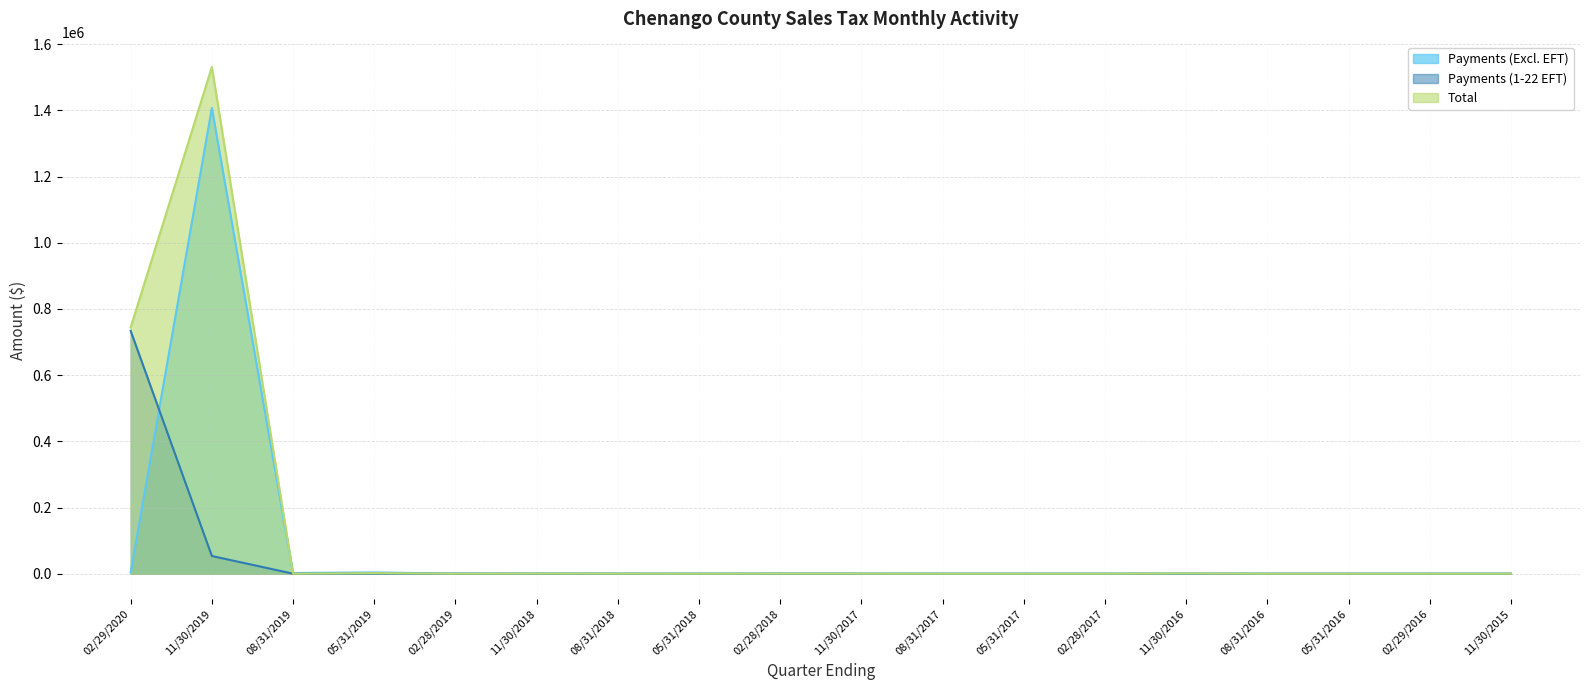

How many lines are shown in the chart?

3